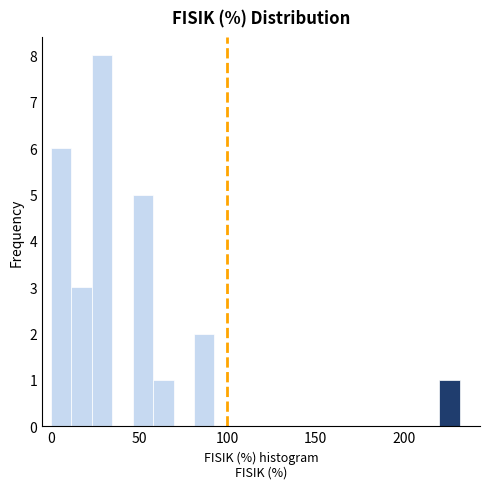

Around what value on the x-axis is the tallest bar? Give the approximate position of its centre, as read against the axis.

30